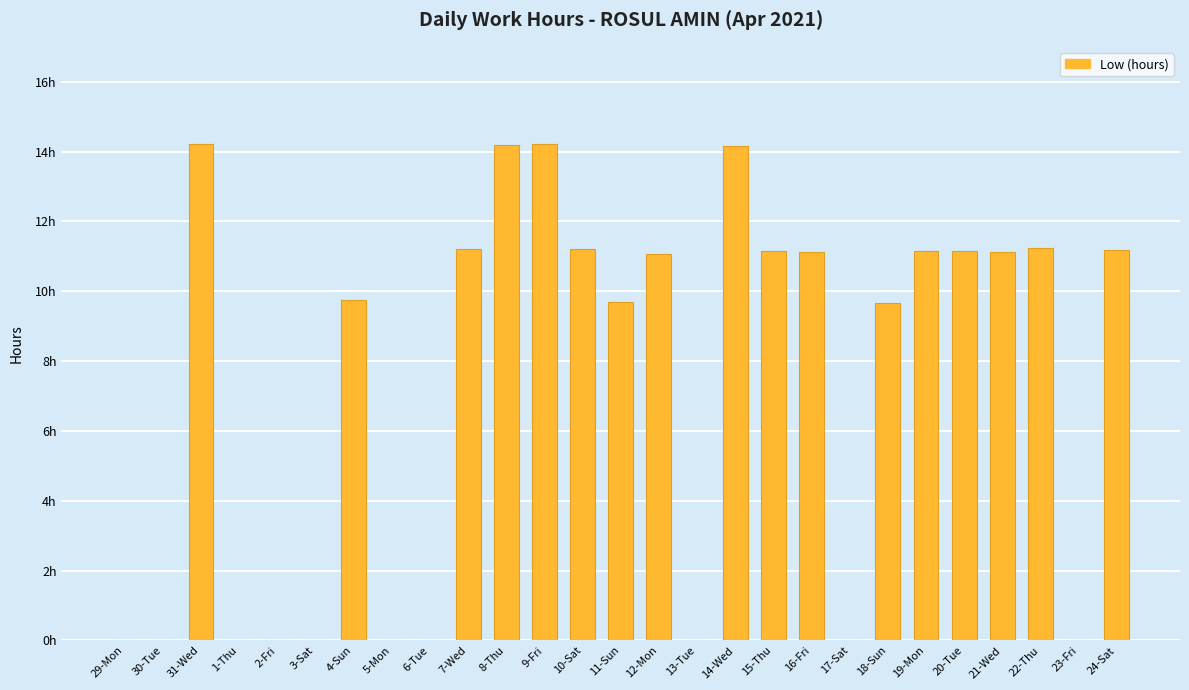

What is the label of the 15th bar from the right?

10-Sat